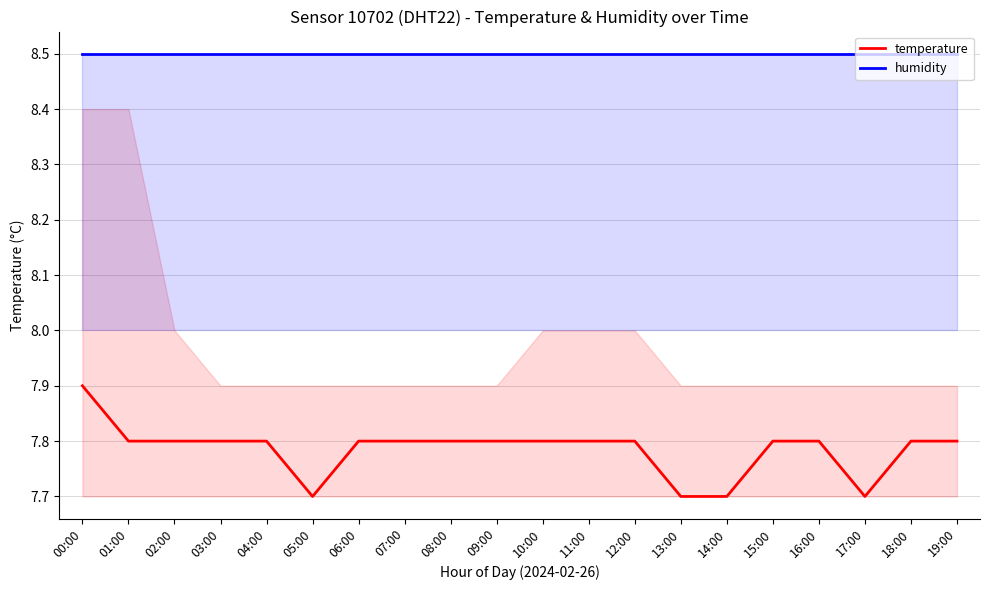

What is the sum of the humidity values at 01:00 and 03:00?

17.0